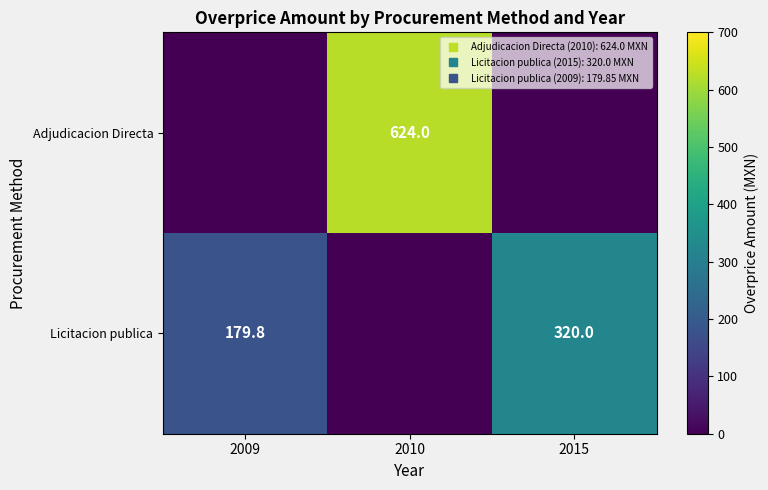

Which series changed the most between 2010 and 2015?

Adjudicacion Directa